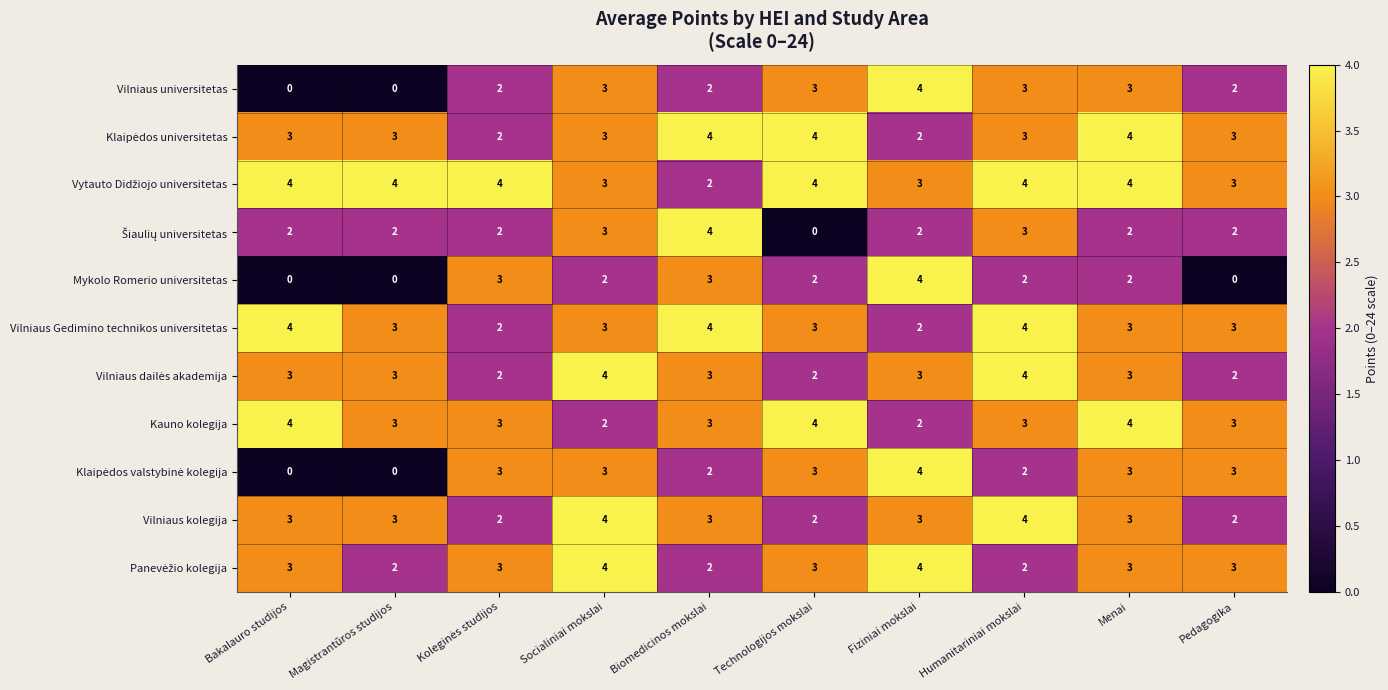

What is the total value across all series at Bakalauro studijos?

26